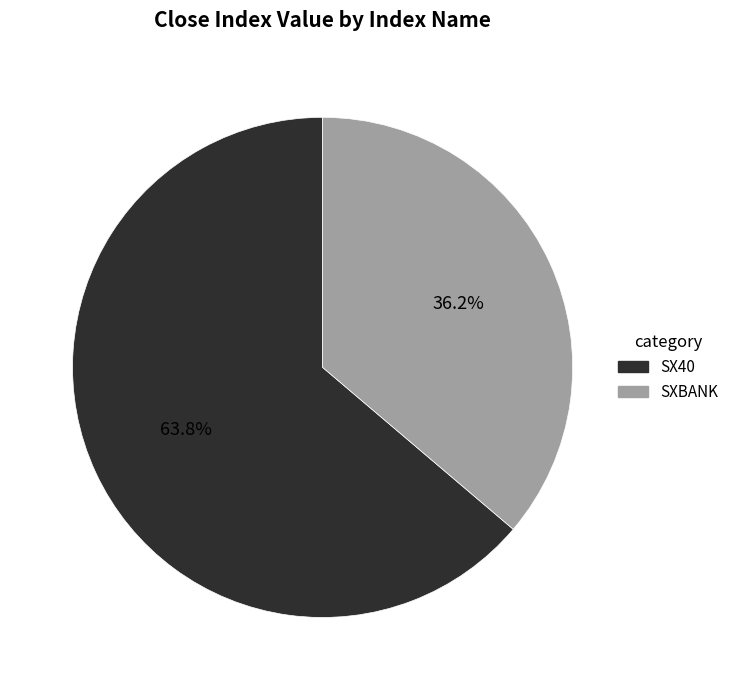

To the nearest percent, what portion does SX40 represent?

64%